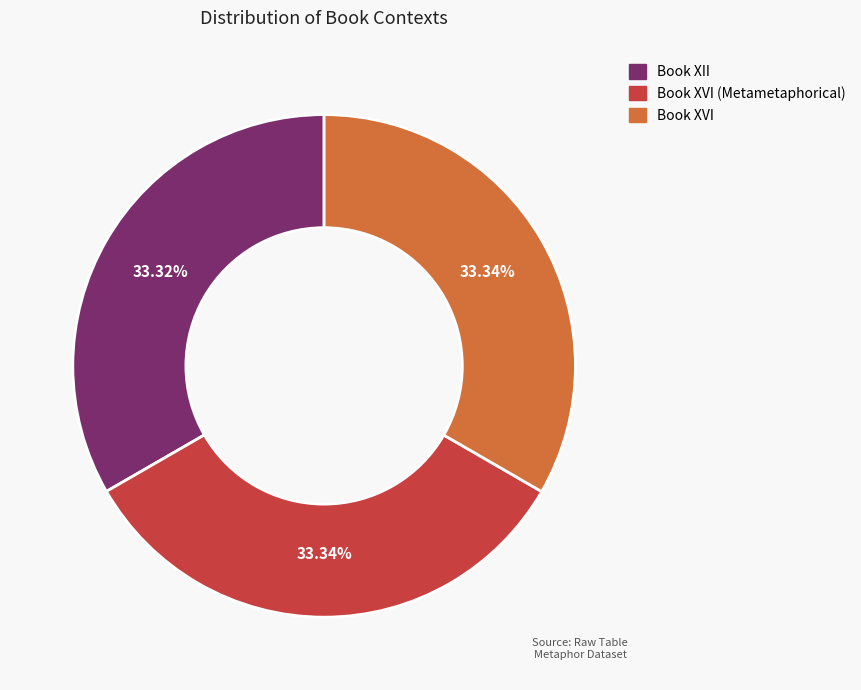

Is there any slice that represents more than half of the pie?

No